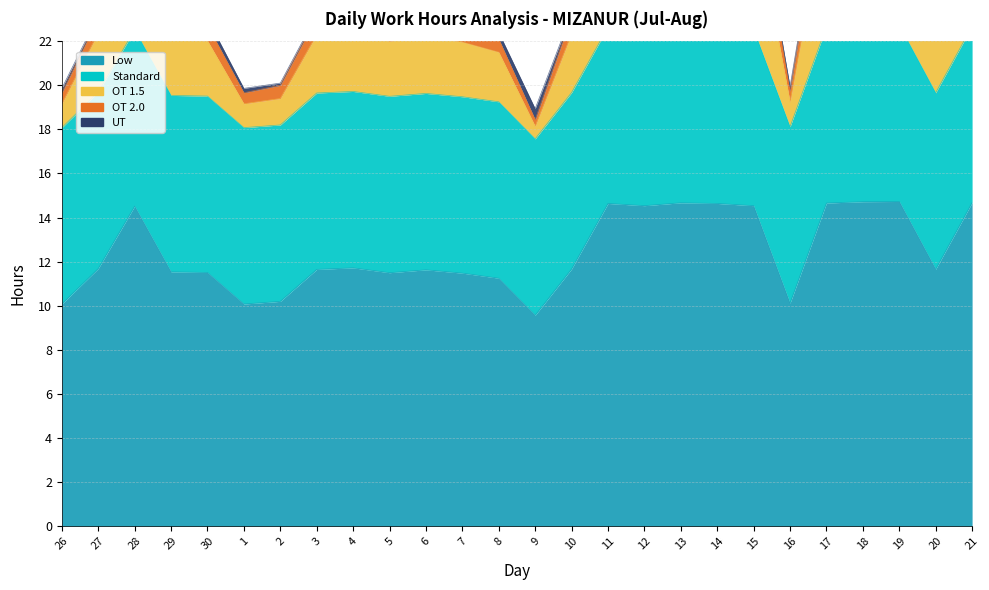

True or false: OT 2.0 and Low cross at least once.

False